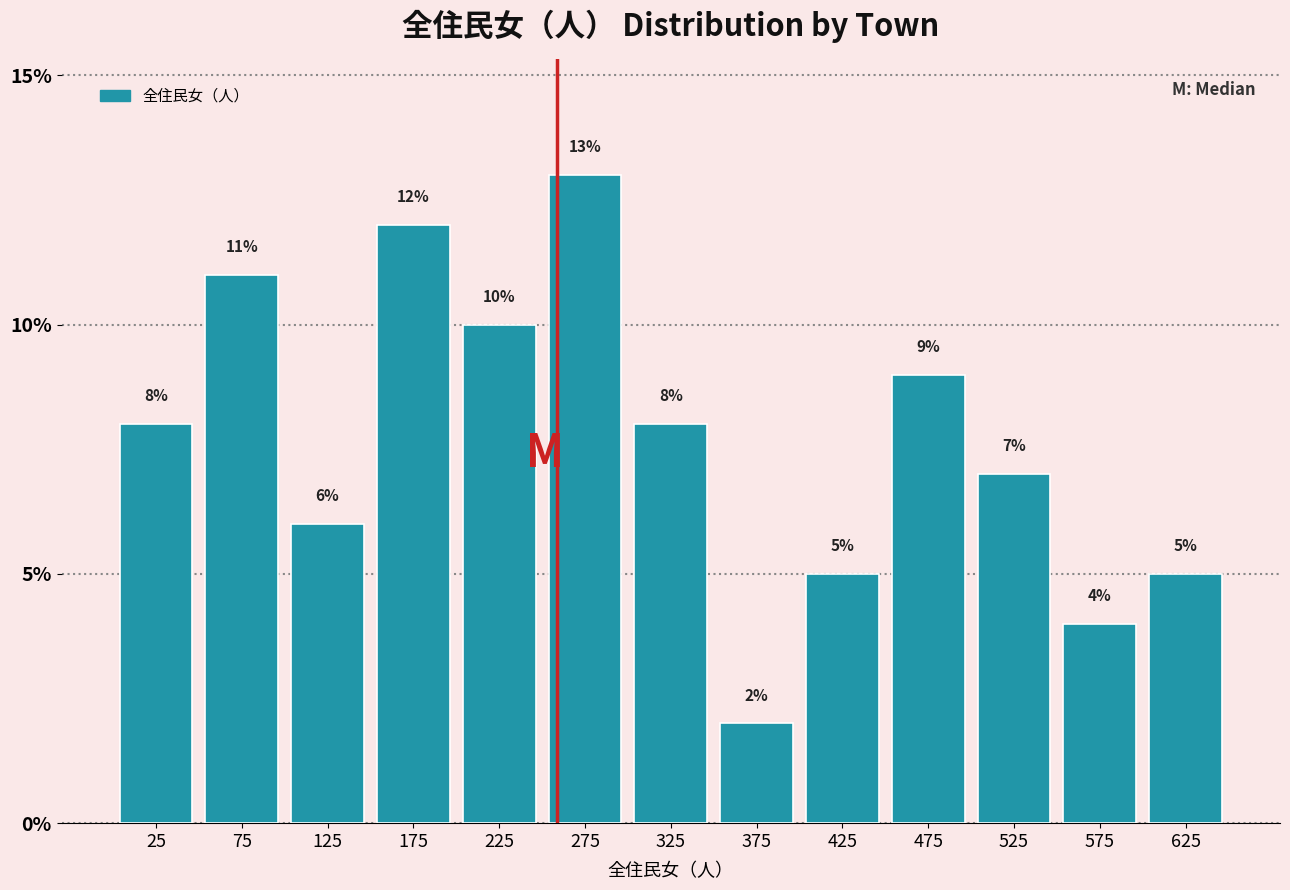

Reading left to right, list every bar in this chart as the range it spans on the x-axis followed by its height.

0 to 50: 8
50 to 100: 11
100 to 150: 6
150 to 200: 12
200 to 250: 10
250 to 300: 13
300 to 350: 8
350 to 400: 2
400 to 450: 5
450 to 500: 9
500 to 550: 7
550 to 600: 4
600 to 650: 5